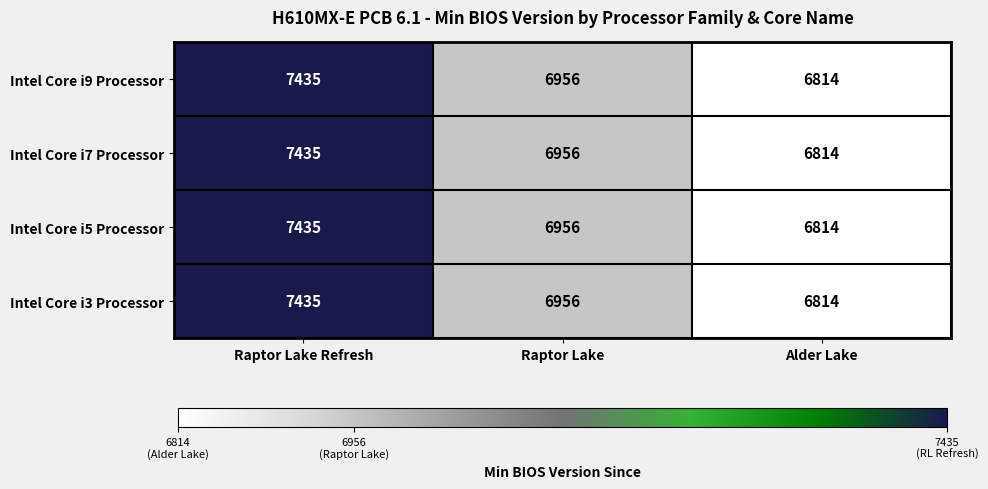

Reading right to left, list all the values displayed in this chart.

Intel Core i9 Processor: Alder Lake=6814	Raptor Lake=6956	Raptor Lake Refresh=7435
Intel Core i7 Processor: Alder Lake=6814	Raptor Lake=6956	Raptor Lake Refresh=7435
Intel Core i5 Processor: Alder Lake=6814	Raptor Lake=6956	Raptor Lake Refresh=7435
Intel Core i3 Processor: Alder Lake=6814	Raptor Lake=6956	Raptor Lake Refresh=7435